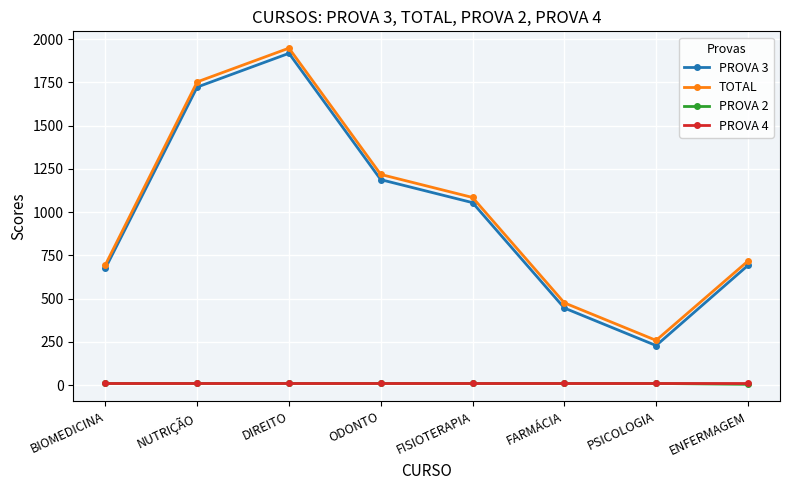

What value does the TOTAL series have at NUTRIÇÃO, to the nearest 50?

1750